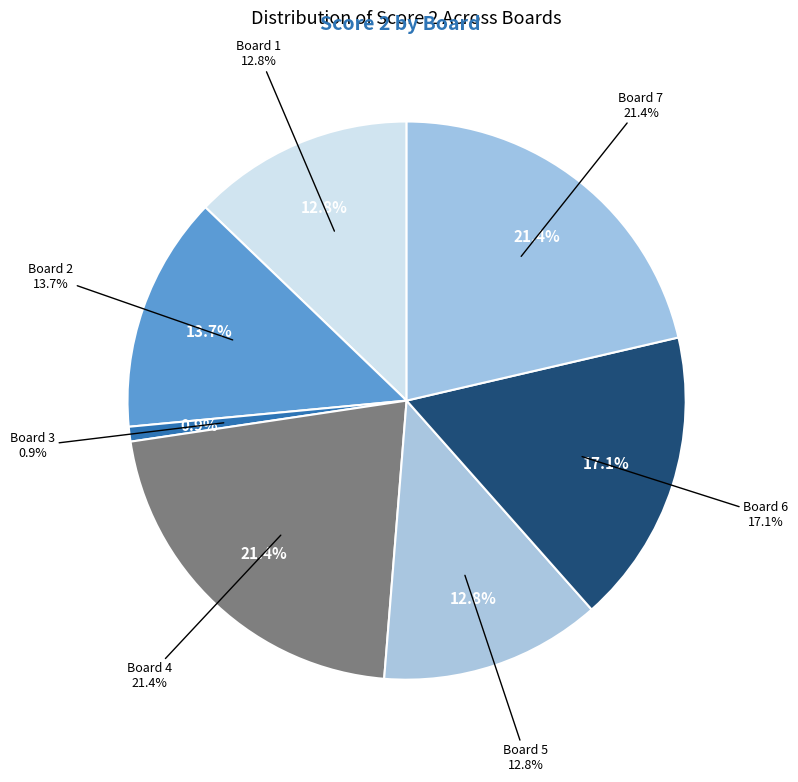

Which category has the biggest portion of the pie?

4